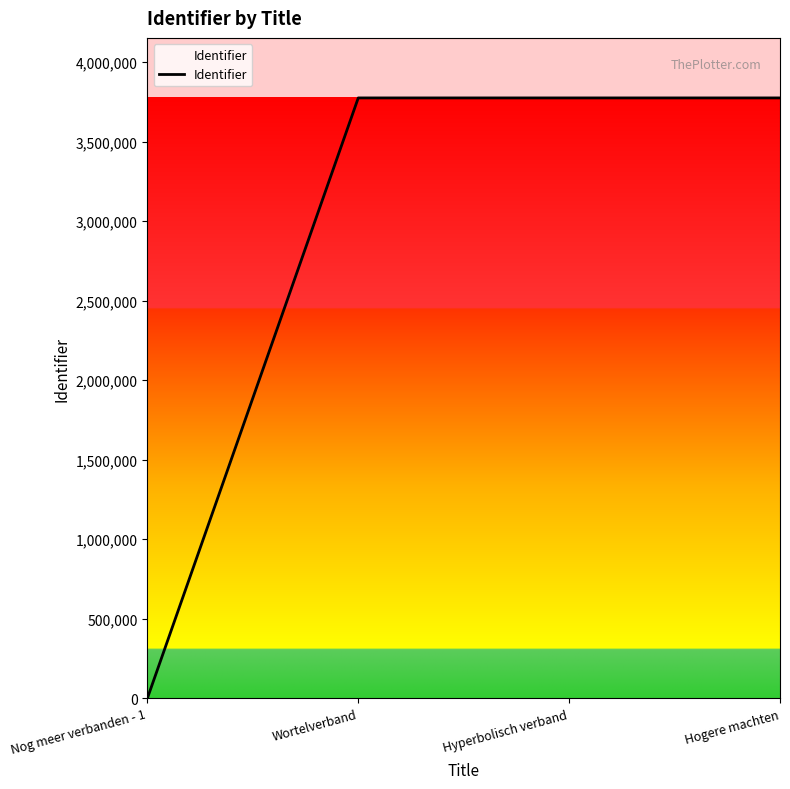

What is the difference between the second highest and second lowest values?

2